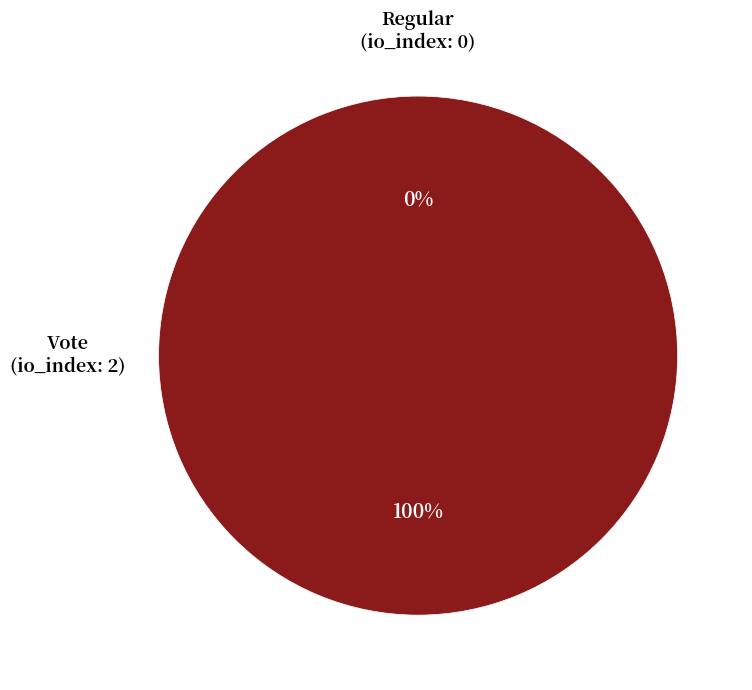

To the nearest percent, what is the combined percentage of Vote and Regular?

100%